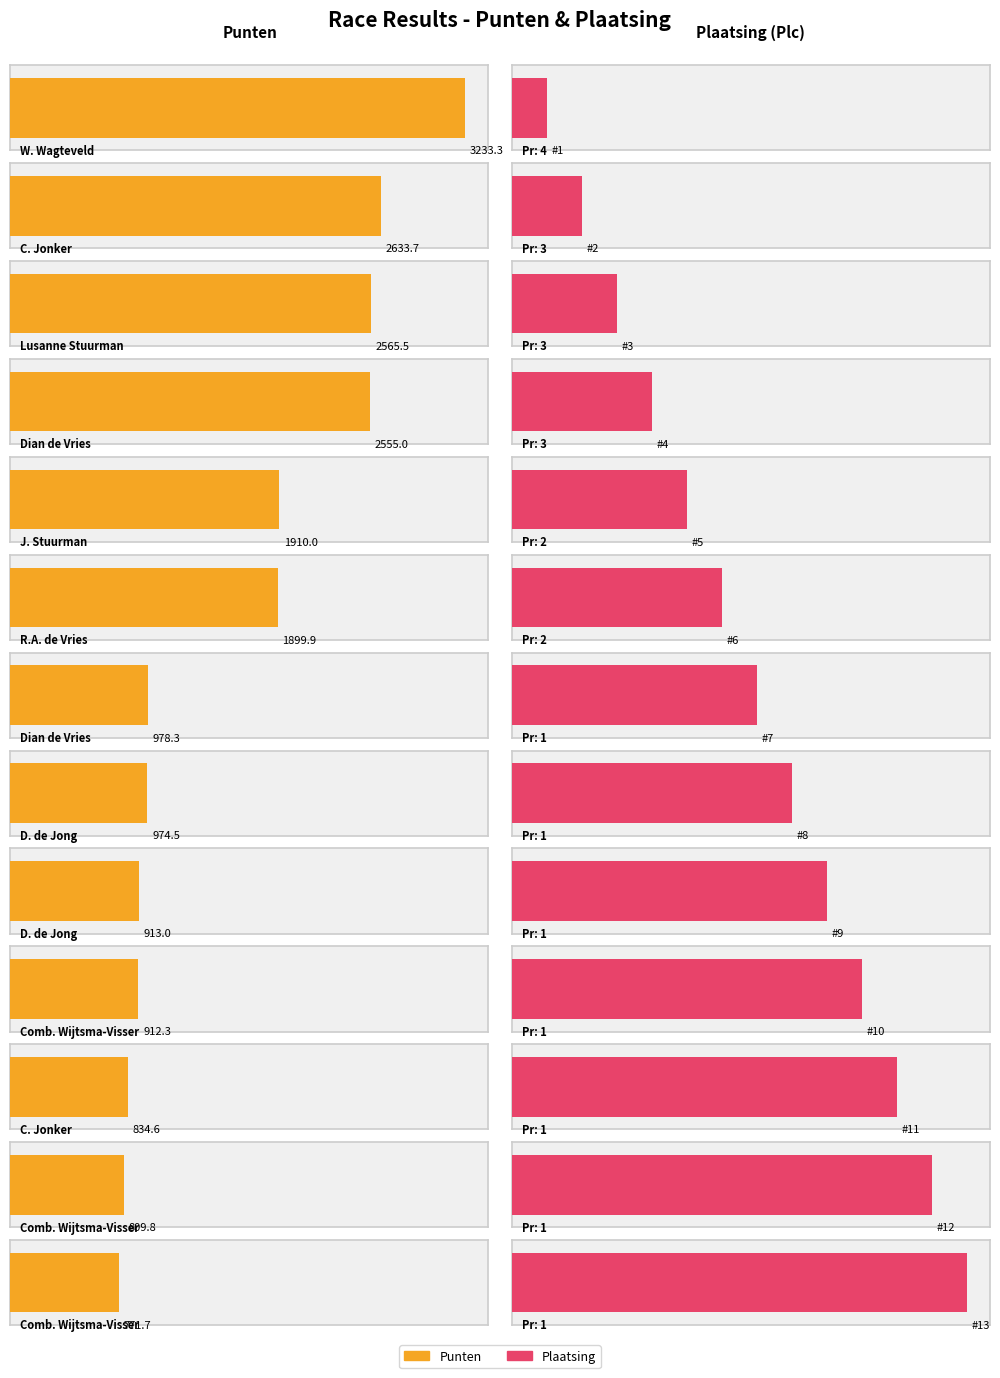

Rank the categories by value from lowest to highest.

Comb. Wijtsma-Visser, Comb. Wijtsma-Visser, C. Jonker, Comb. Wijtsma-Visser, D. de Jong, D. de Jong, Dian de Vries, R.A. de Vries, J. Stuurman, Dian de Vries, Lusanne Stuurman, C. Jonker, W. Wagteveld